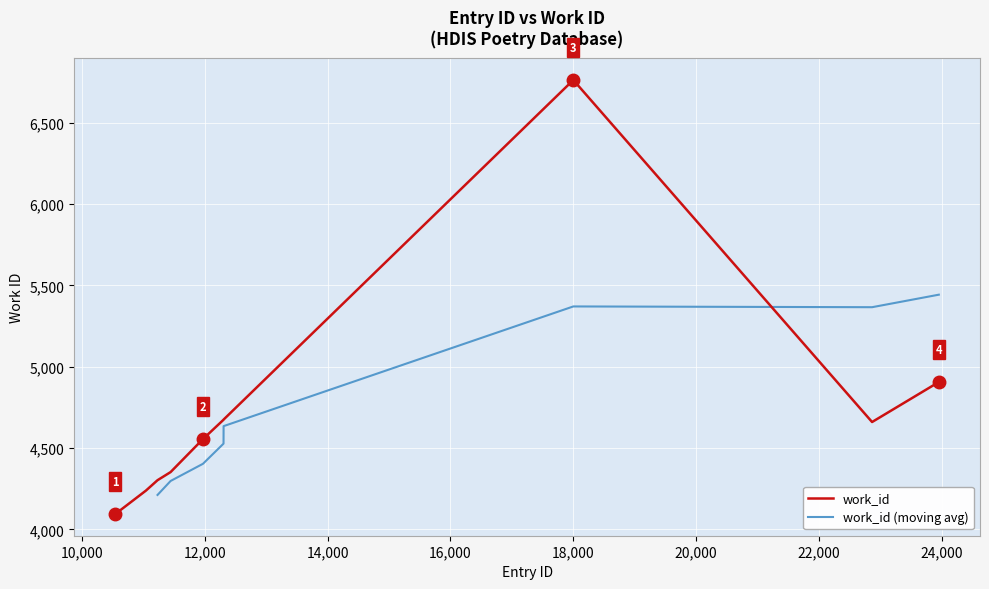

What is the sum of the values at 12306 and 11444?

9026